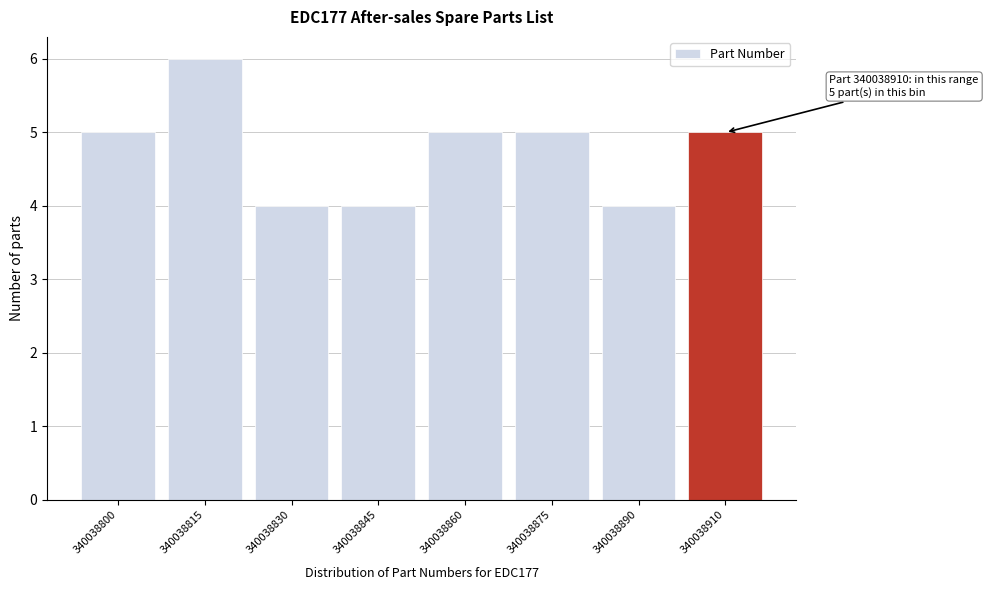

Reading left to right, what are all the values shown in this chart?

340038800=5	340038815=6	340038830=4	340038845=4	340038860=5	340038875=5	340038890=4	340038910=5